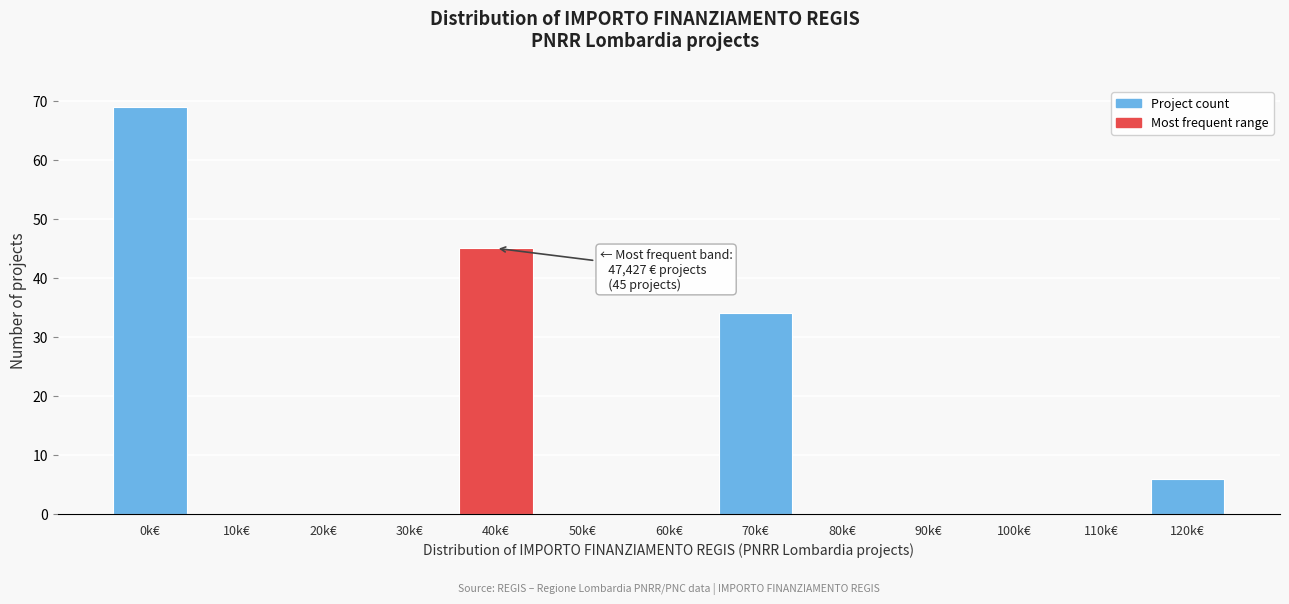

Reading left to right, list all the values displayed in this chart.

0k€=69	10k€=0	20k€=0	30k€=0	40k€=45	50k€=0	60k€=0	70k€=34	80k€=0	90k€=0	100k€=0	110k€=0	120k€=6